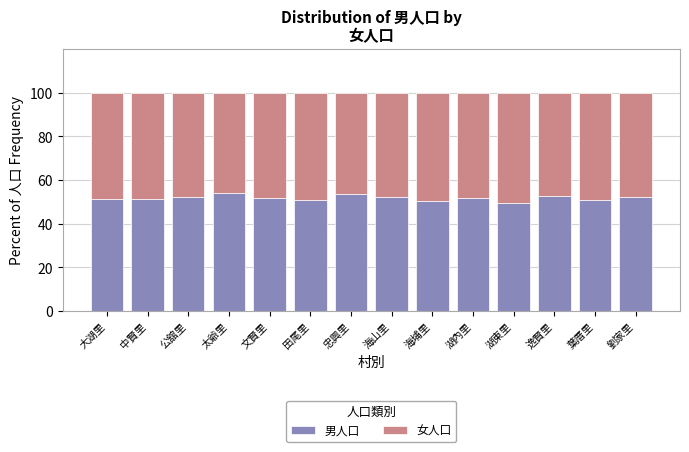

What is the highest value of the 男人口 series?

54.1